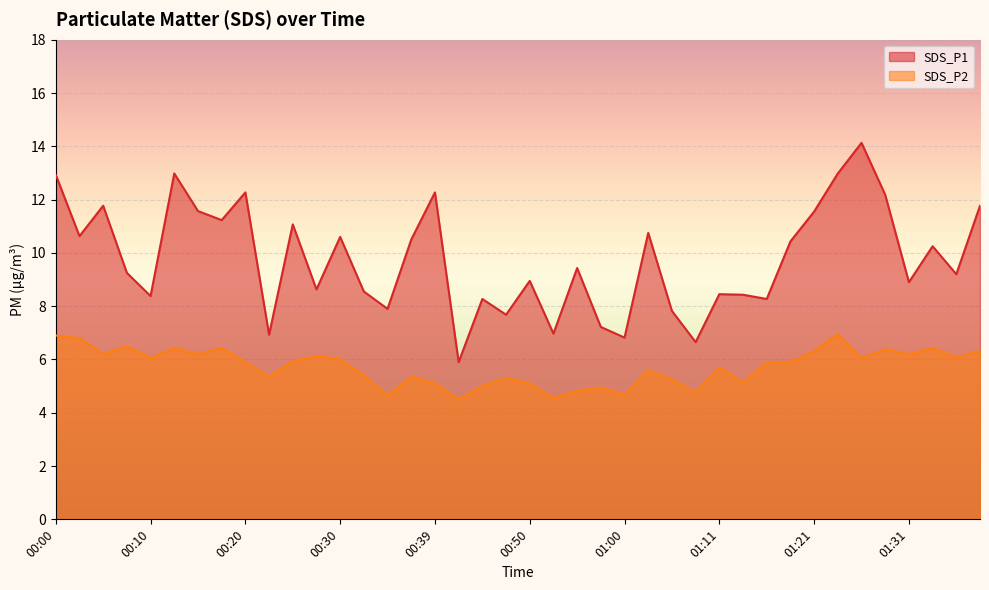

How many interior local valleys does the SDS_P1 series have?

14